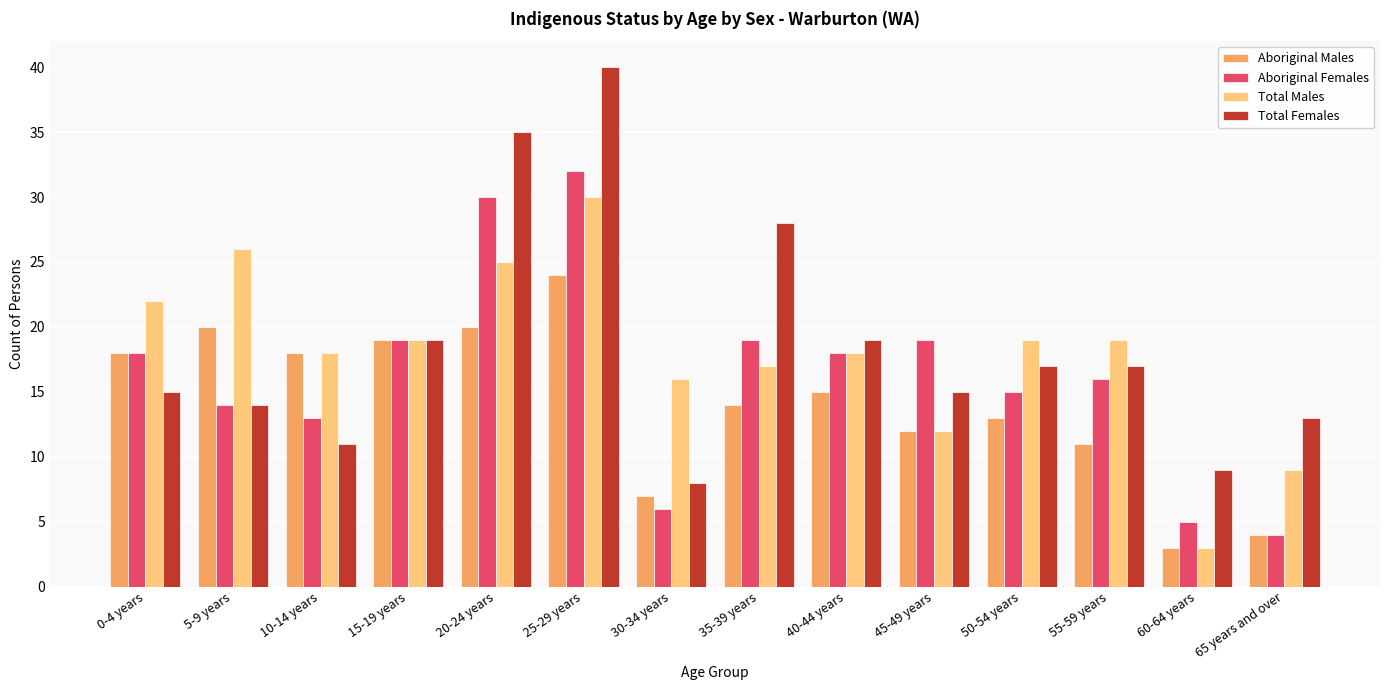

Is the value of Aboriginal Males at 25-29 years greater than the value of Total Females at 25-29 years?

No